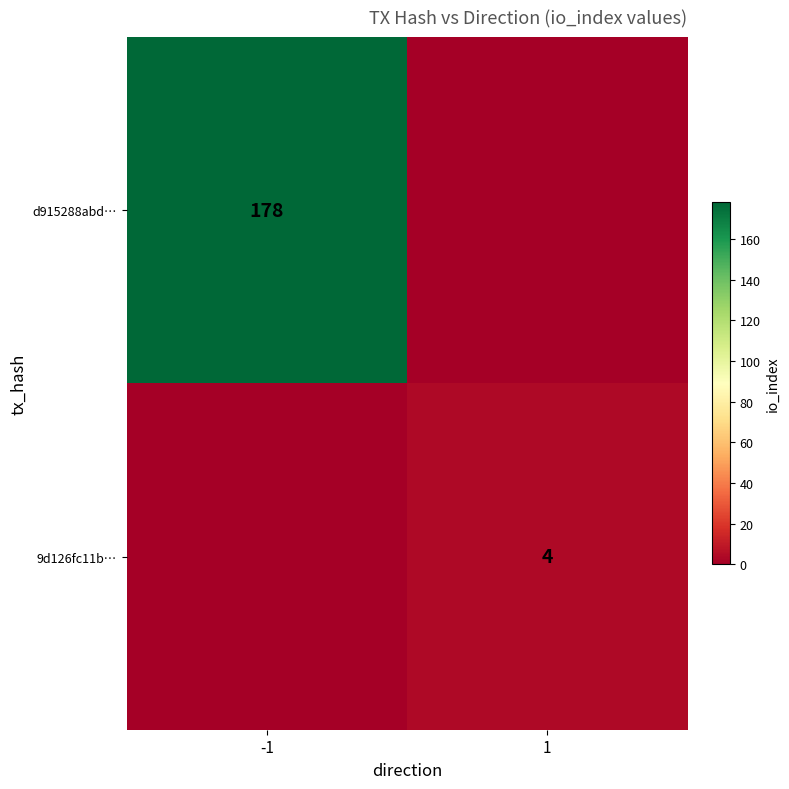

The 9d126fc11b… series shows 4 at 1. True or false?

True